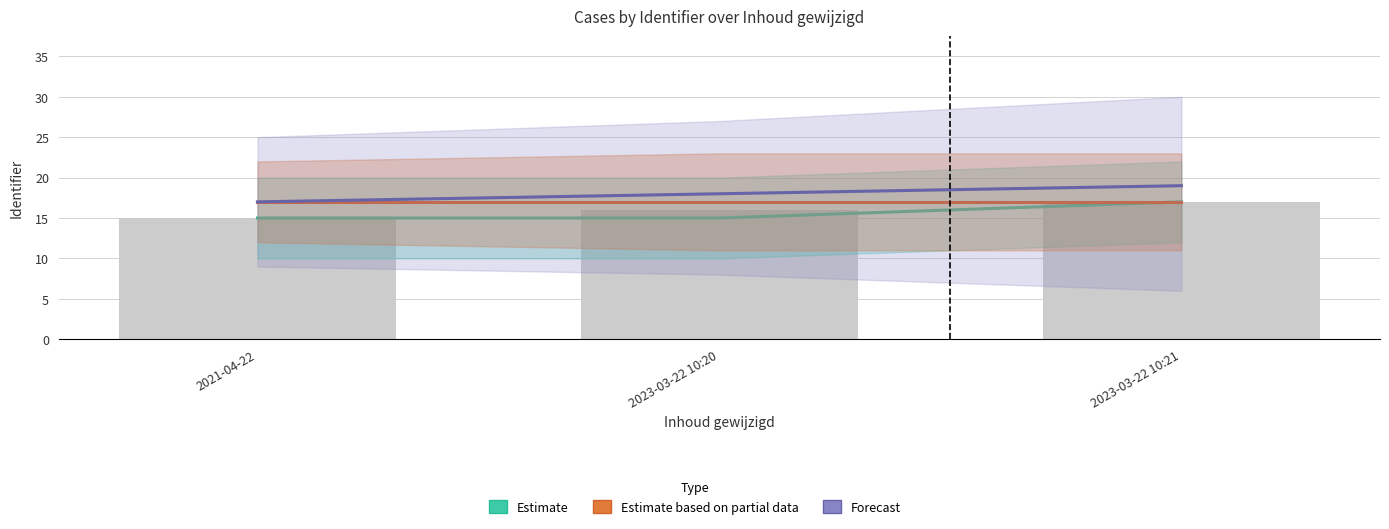

What is the average value of the Estimate based on partial data series?

17